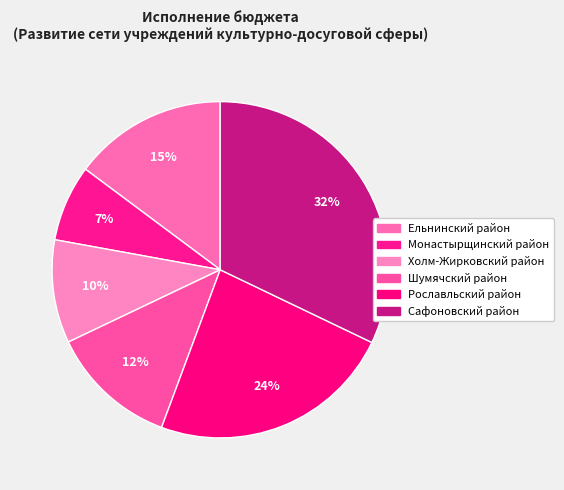

How many segments does this pie chart have?

6